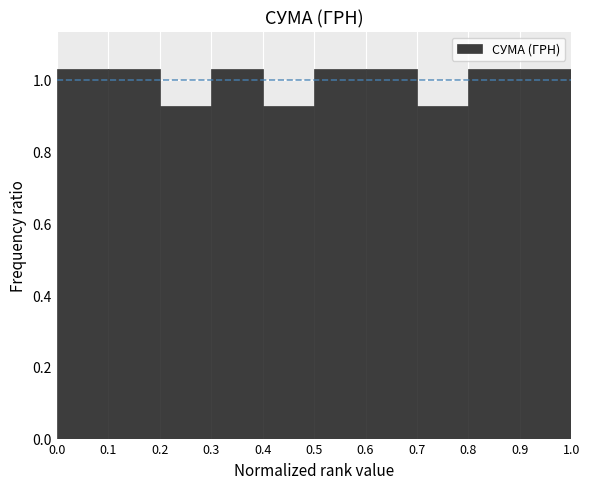

Reading left to right, list every bar in this chart as the range it spans on the x-axis followed by its height. The values are not printed on the chart, so give them approximately, as read against the axis.

0.0 to 0.1: 1.04
0.1 to 0.2: 1.04
0.2 to 0.3: 0.92
0.3 to 0.4: 1.04
0.4 to 0.5: 0.92
0.5 to 0.6: 1.04
0.6 to 0.7: 1.04
0.7 to 0.8: 0.92
0.8 to 0.9: 1.04
0.9 to 1.0: 1.04